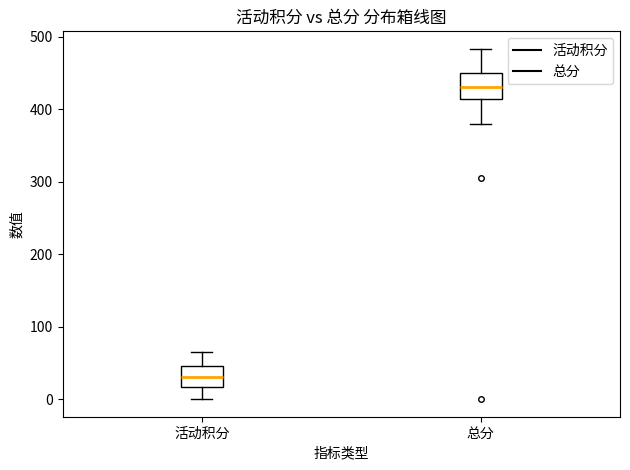

Reading left to right, transcribe this box plot: for each box, give where its median line is, the range the box spans, and where its two whiskers end, as read against the y-axis. The values are not printed on the chart, so give them approximately, as read against the axis.

活动积分: median 30, box 20 to 50, whiskers 0 to 70
总分: median 430, box 410 to 450, whiskers 380 to 480